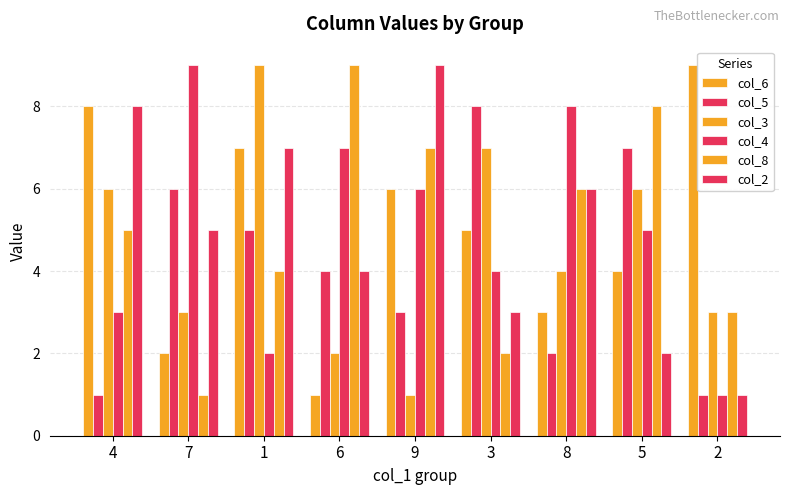

What is the minimum value shown in the chart?

1